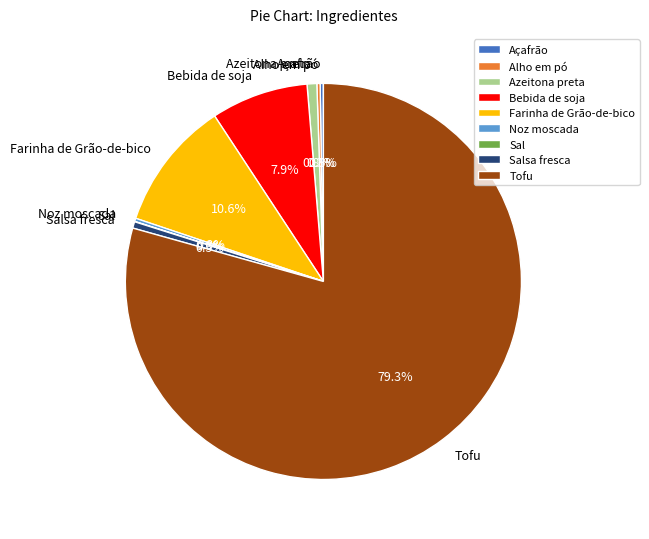

Is Tofu the majority of the pie?

Yes